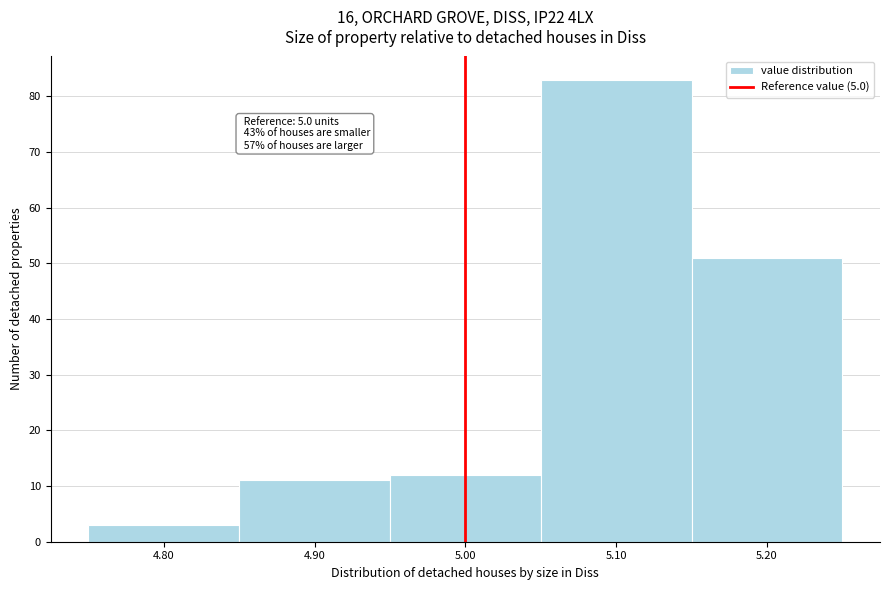

Which range on the x-axis has the tallest bar?

5.05 to 5.15